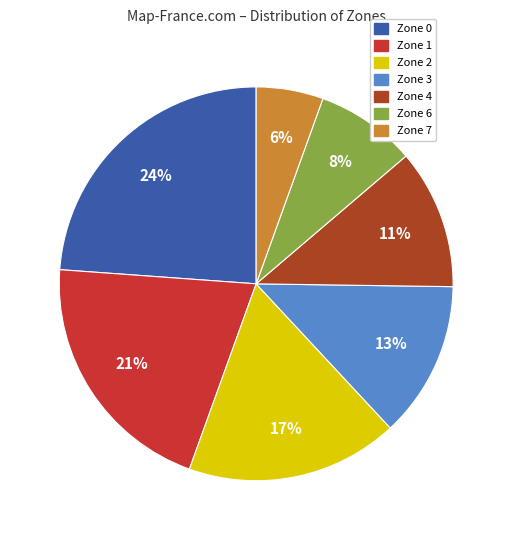

How many slices are in this pie chart?

7